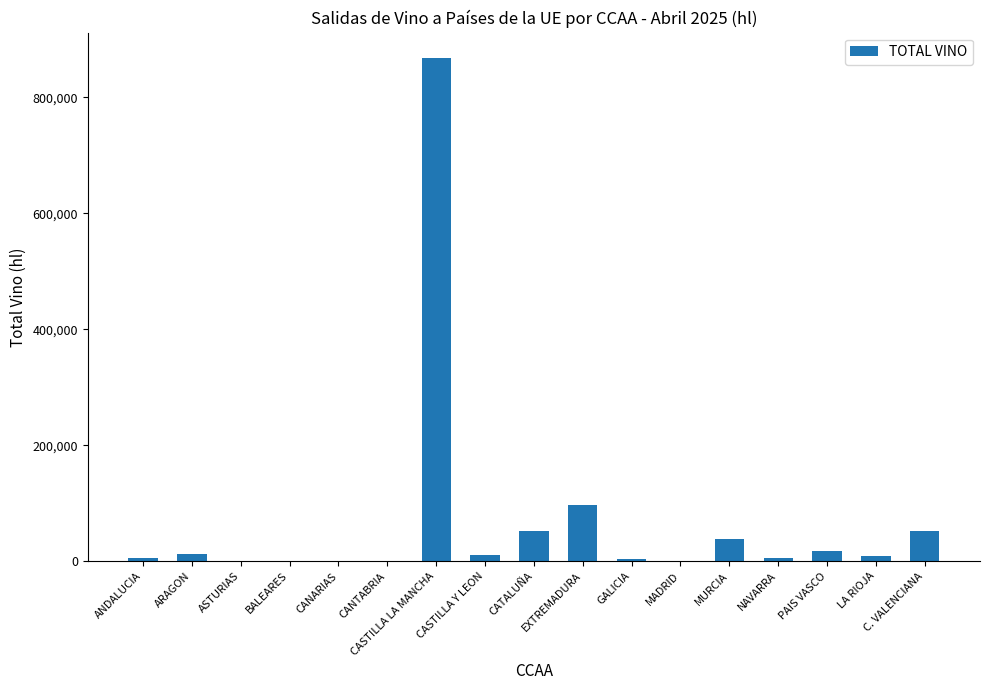

How many data points does each series have?

17